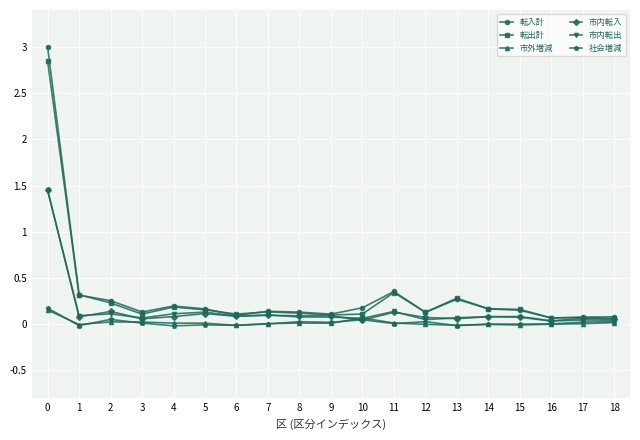

How many data points does each series have?

19